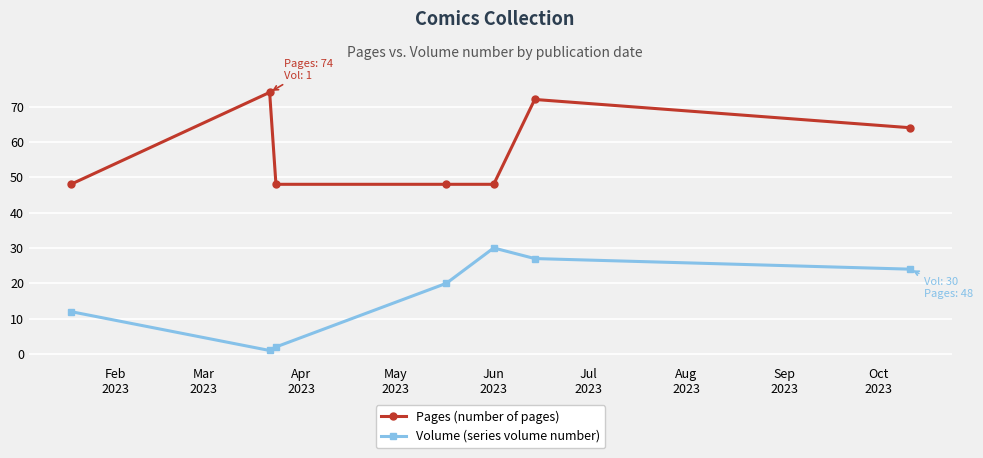

How many interior local peaks does the Volume (series volume number) series have?

1